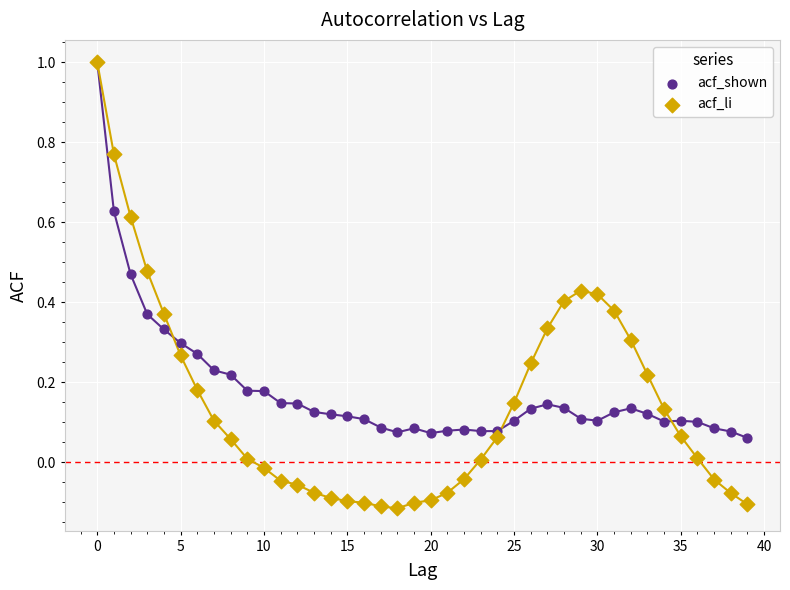

Which series has the largest Y range (max minus min)?

acf_li